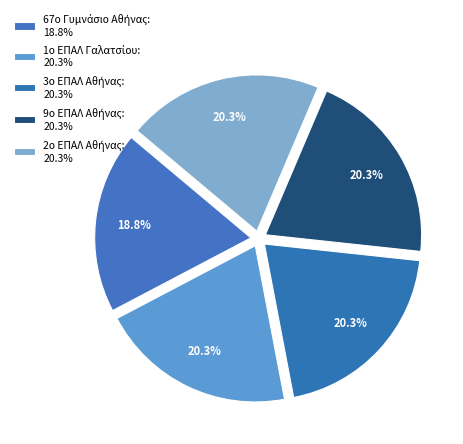

How many slices are in this pie chart?

5